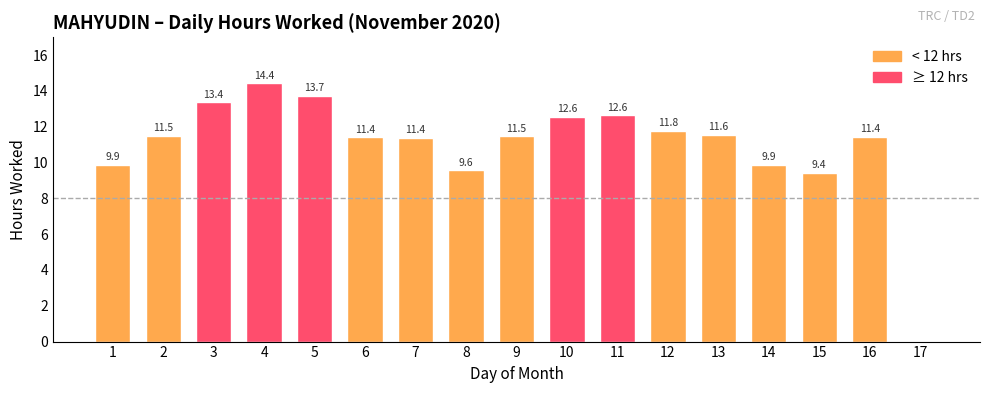

How many values are above zero?

16